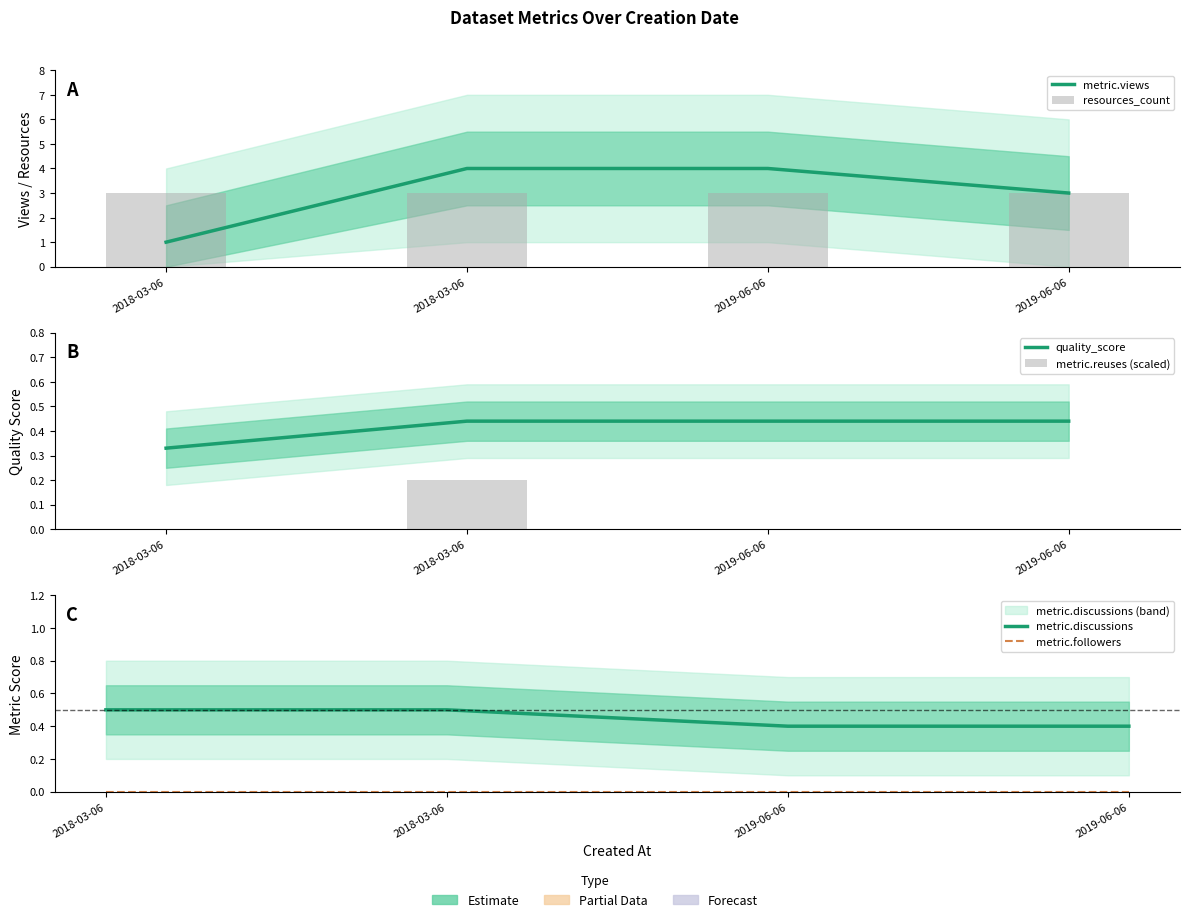

How many values in the metric.reuses (scaled) series exceed 0?

1